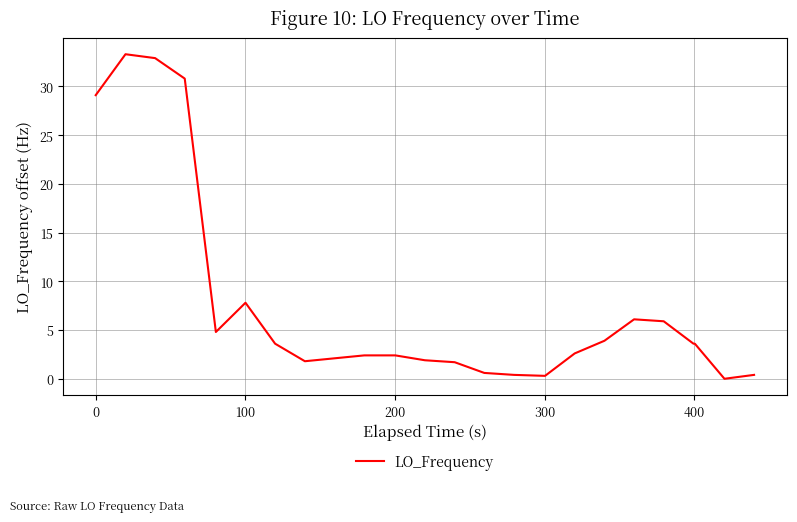

What is the difference between the maximum and minimum values?

33.3